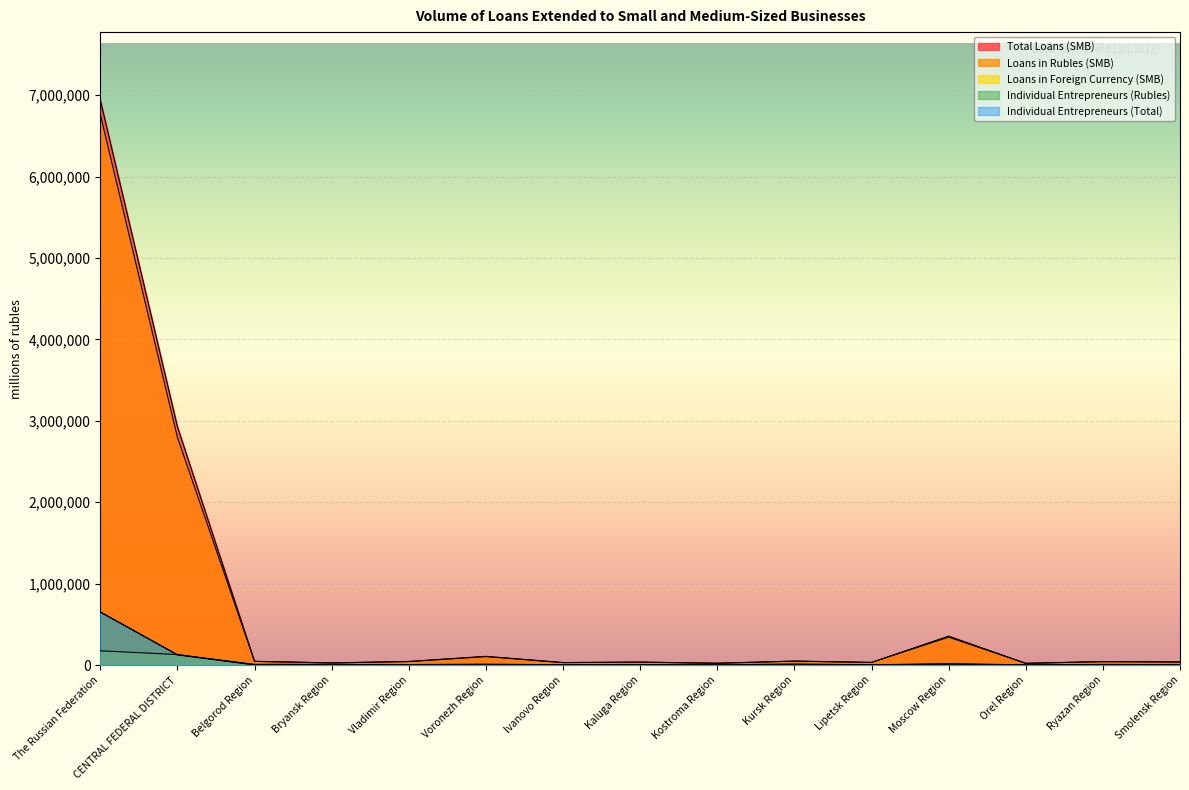

Where is Loans in Foreign Currency (SMB) nearest to the value 87832?

CENTRAL FEDERAL DISTRICT